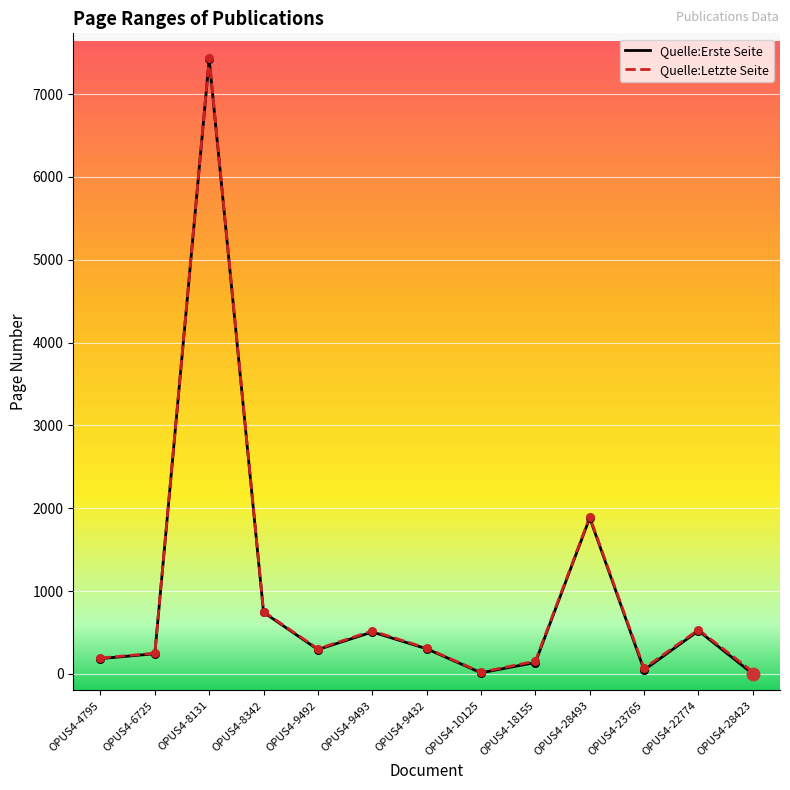

At which category is the sum across all series the highest?

OPUS4-8131